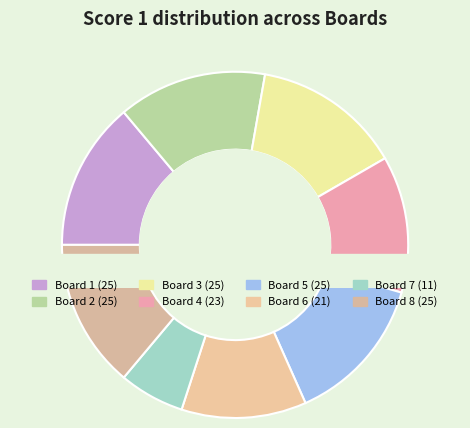

To the nearest percent, what is the combined percentage of Board 2 and Board 5?

28%